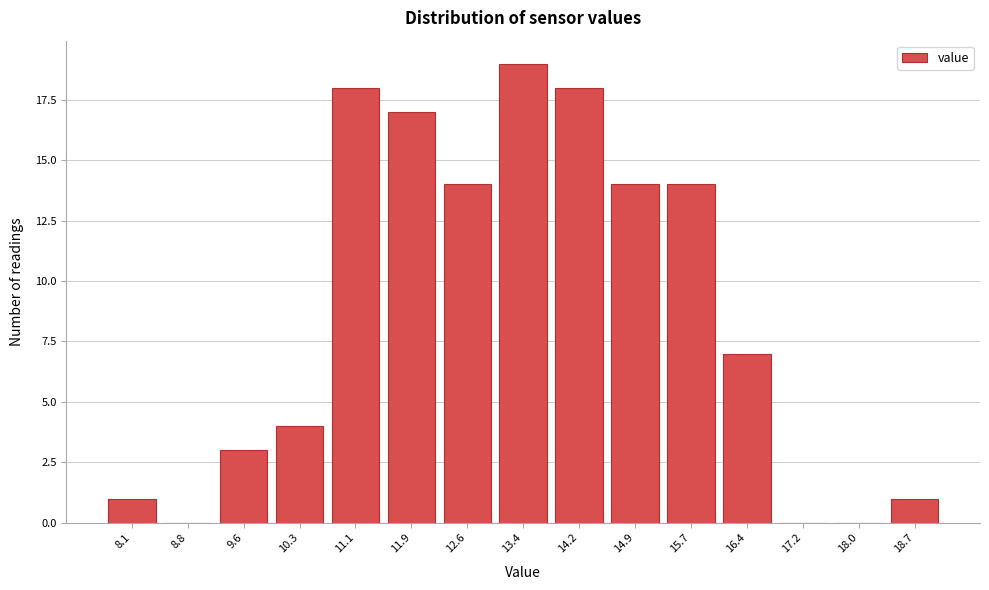

Reading left to right, extract all data points from this chart.

8.1=1	8.8=0	9.6=3	10.3=4	11.1=18	11.9=17	12.6=14	13.4=19	14.2=18	14.9=14	15.7=14	16.4=7	17.2=0	18.0=0	18.7=1